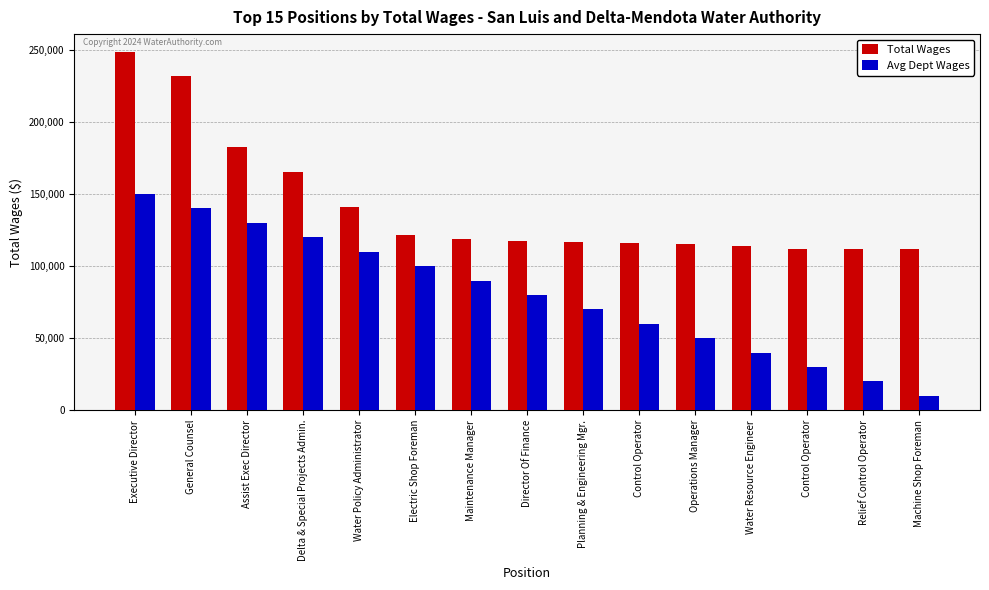

What are all the series names shown in the legend?

Total Wages, Avg Dept Wages